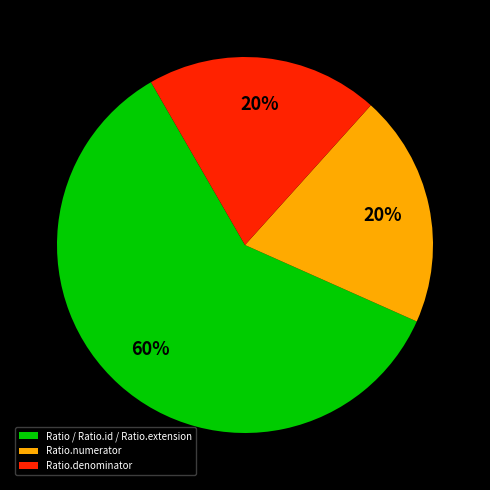

How many segments does this pie chart have?

3